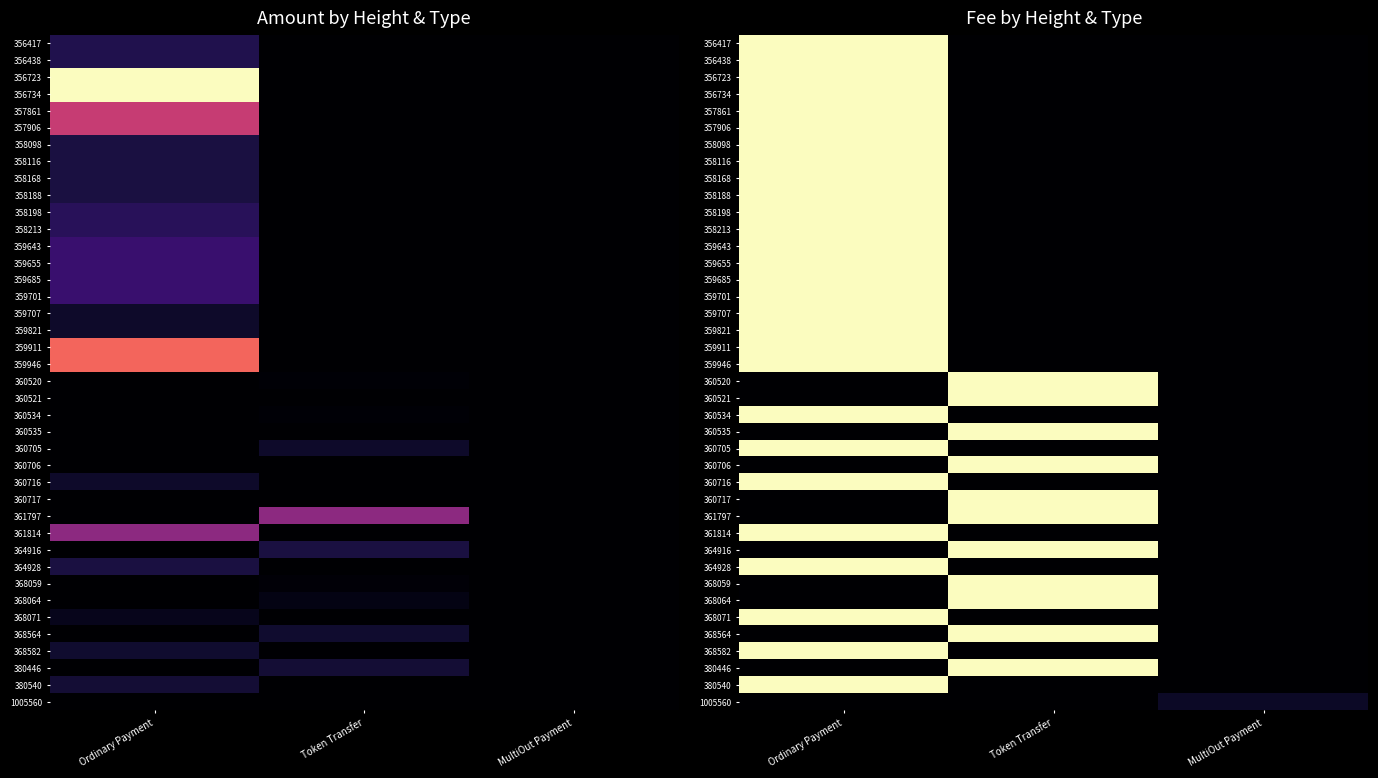

Is the value of 358198 at MultiOut Payment greater than the value of 356417 at MultiOut Payment?

No